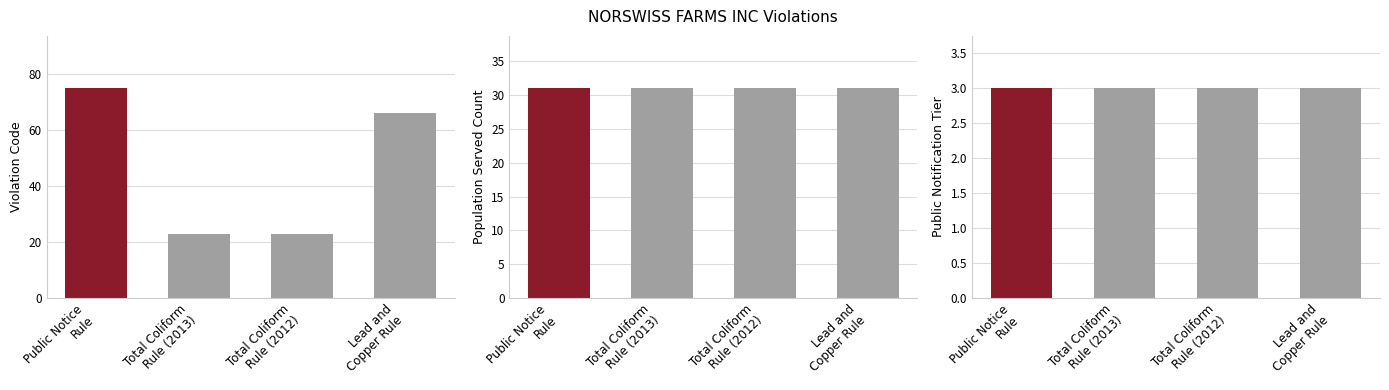

The value of Population Served Count at Public Notice
Rule is 20. True or false?

False